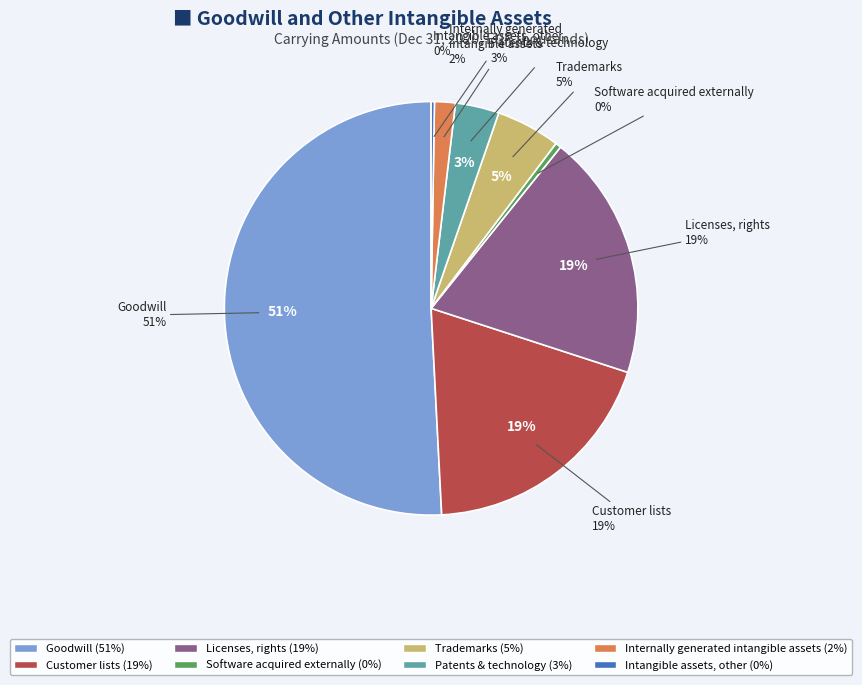

To the nearest percent, what is the difference between the largest and smallest slice percentages?

51%